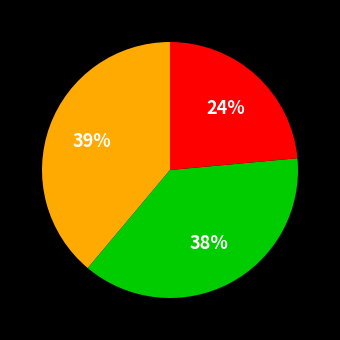

Is there a majority slice in this chart?

No